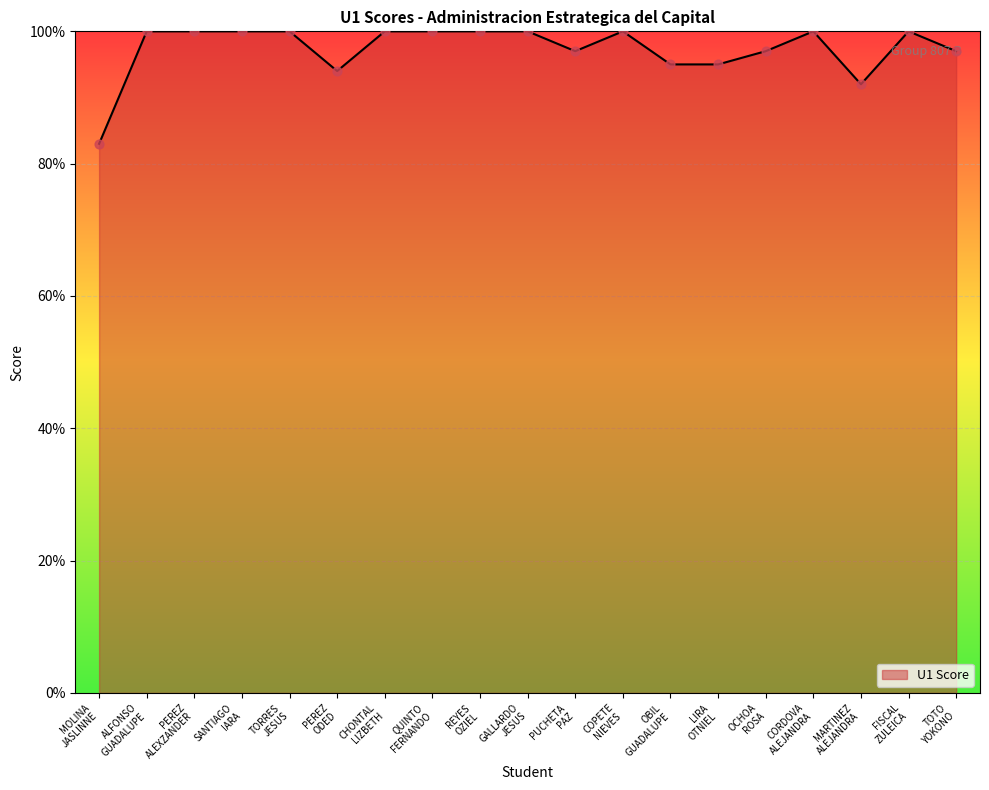

What is the difference between the maximum and minimum values?

17